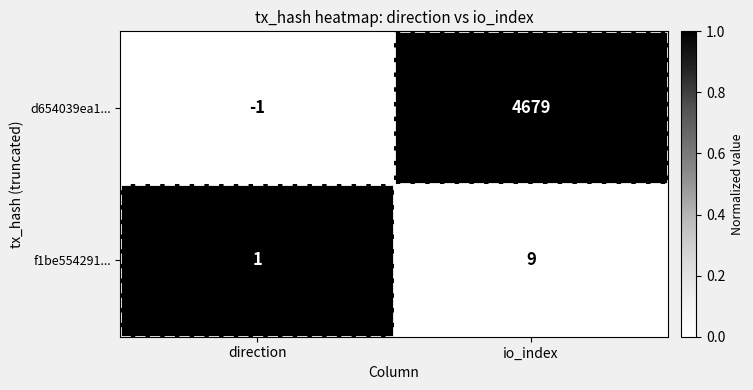

Which series has the largest total across all categories?

d654039ea1...